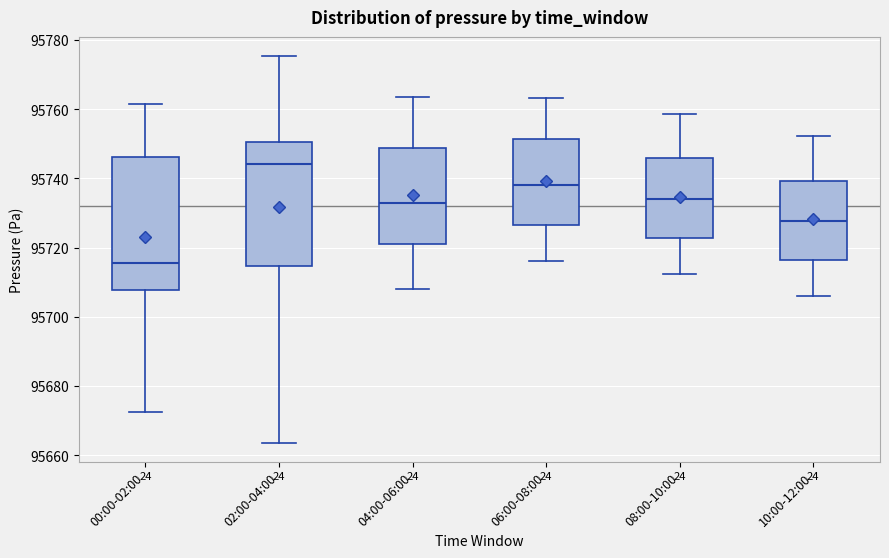

Reading left to right, read every box against the y-axis: the position of its median line, the range the box covers, and the ends of its whiskers. The values are not printed on the chart, so give them approximately, as read against the axis.

00:00-02:00: median 95716, box 95708 to 95746, whiskers 95672 to 95762
02:00-04:00: median 95744, box 95714 to 95750, whiskers 95664 to 95776
04:00-06:00: median 95732, box 95720 to 95748, whiskers 95708 to 95764
06:00-08:00: median 95738, box 95726 to 95752, whiskers 95716 to 95764
08:00-10:00: median 95734, box 95722 to 95746, whiskers 95712 to 95758
10:00-12:00: median 95728, box 95716 to 95740, whiskers 95706 to 95752